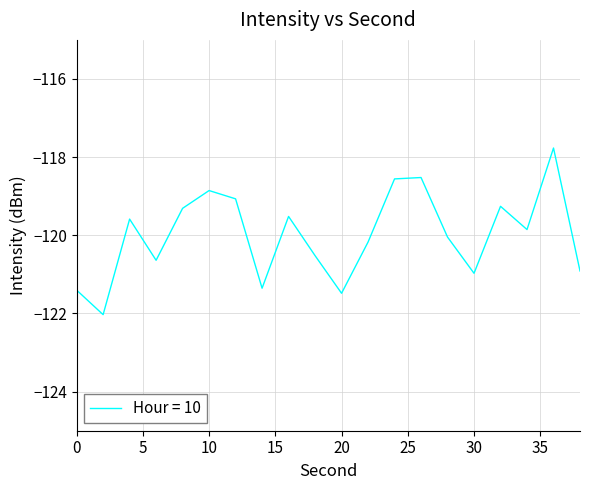

How many interior local valleys (lower than both neighbors) does the data have?

6